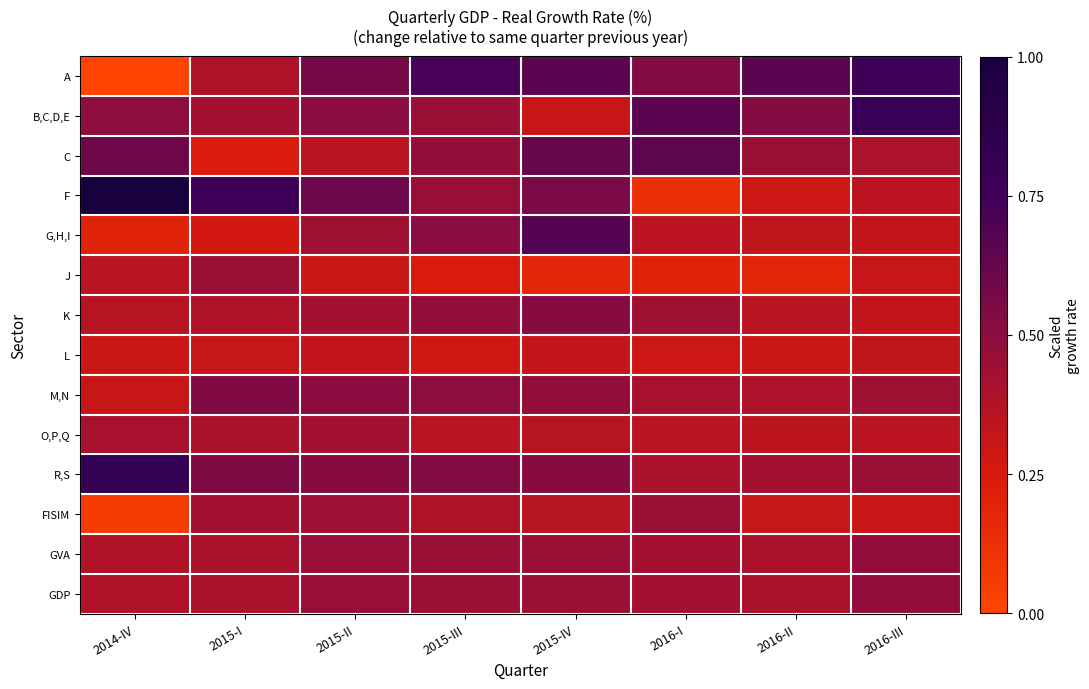

At which category is the sum across all series the highest?

2015-IV